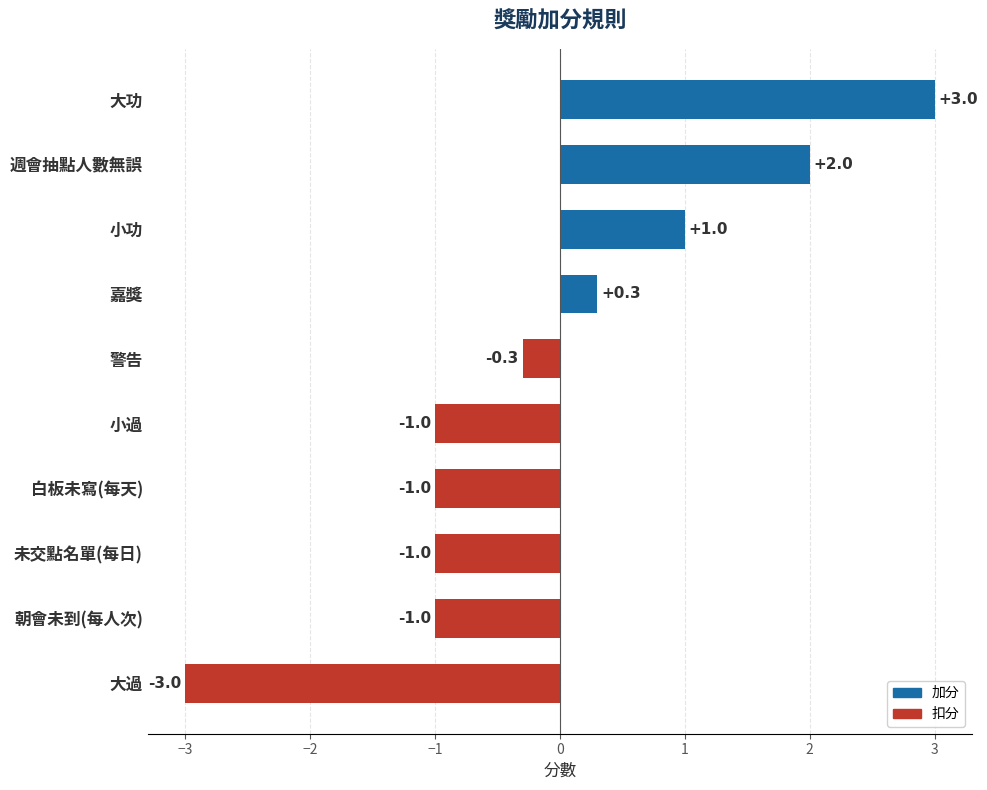

Count the number of data series in this chart.

1